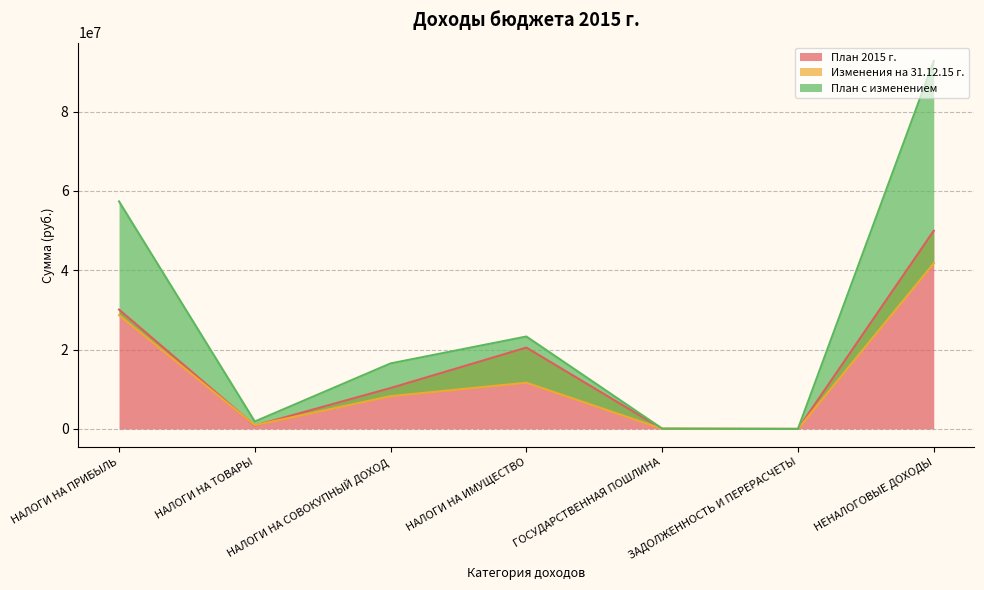

How many values in the План 2015 г. series exceed 10304805?

4